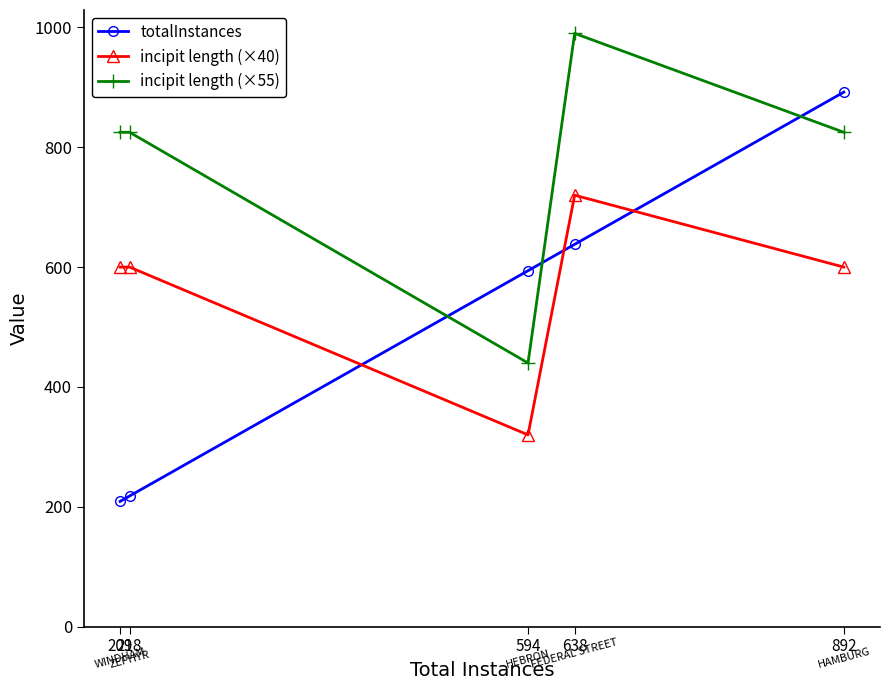

True or false: incipit length (×40) and incipit length (×55) cross at least once.

False